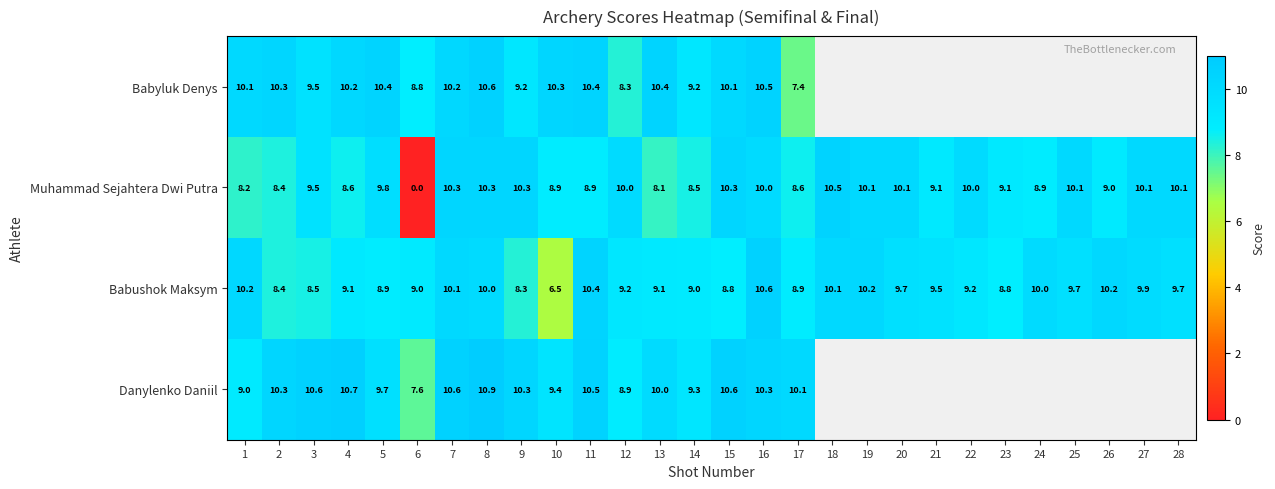

Rank the series at 5 from highest to lowest value.

Babyluk Denys, Muhammad Sejahtera Dwi Putra, Danylenko Daniil, Babushok Maksym